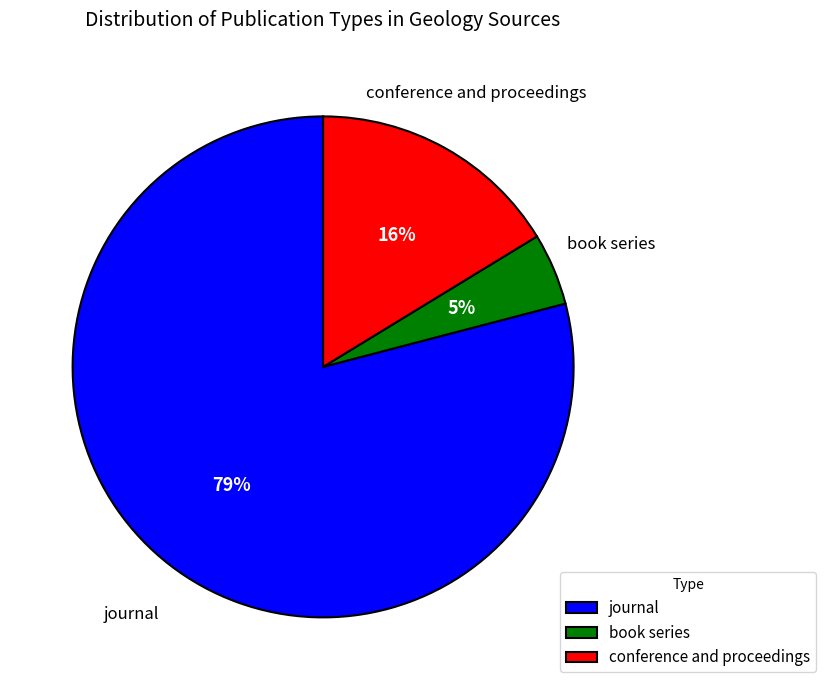

To the nearest percent, what is the combined percentage of book series and journal?

84%